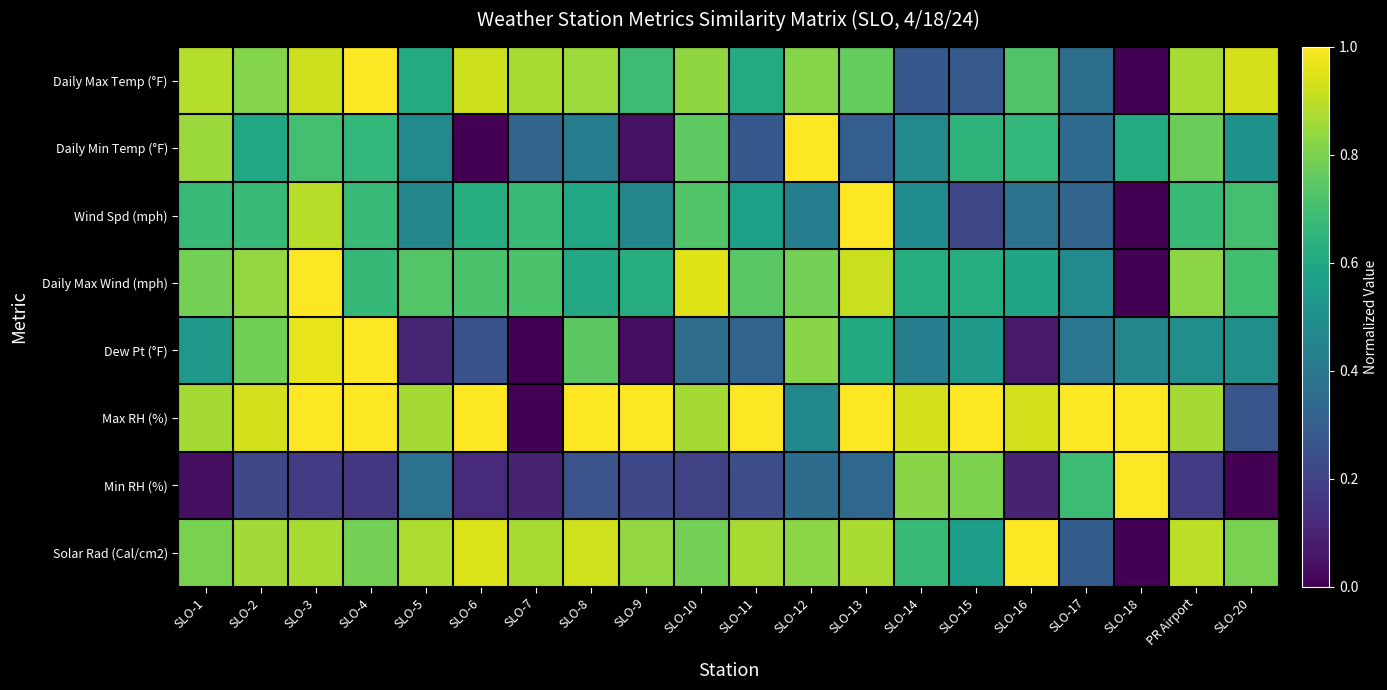

What is the maximum value shown in the chart?

1.0